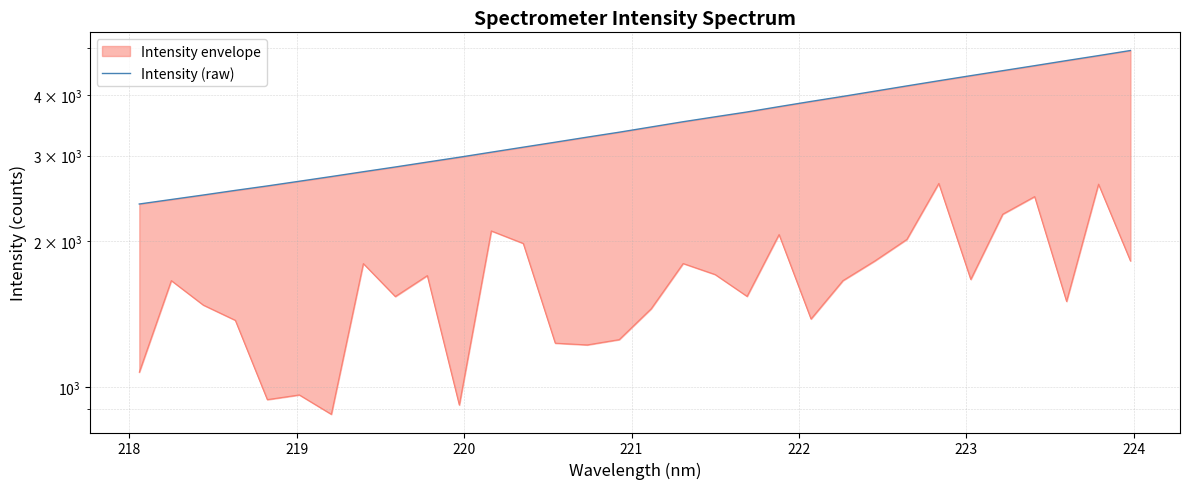

Does the chart display data point markers on the line(s)?

No